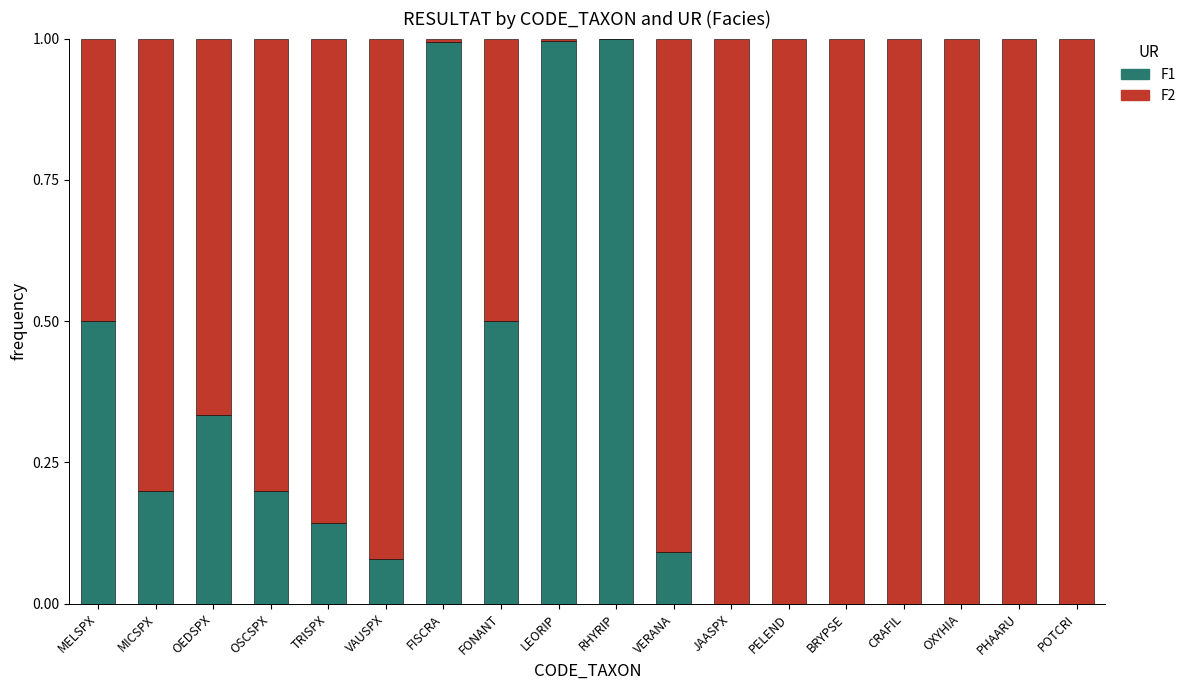

What are all the series names shown in the legend?

F1, F2